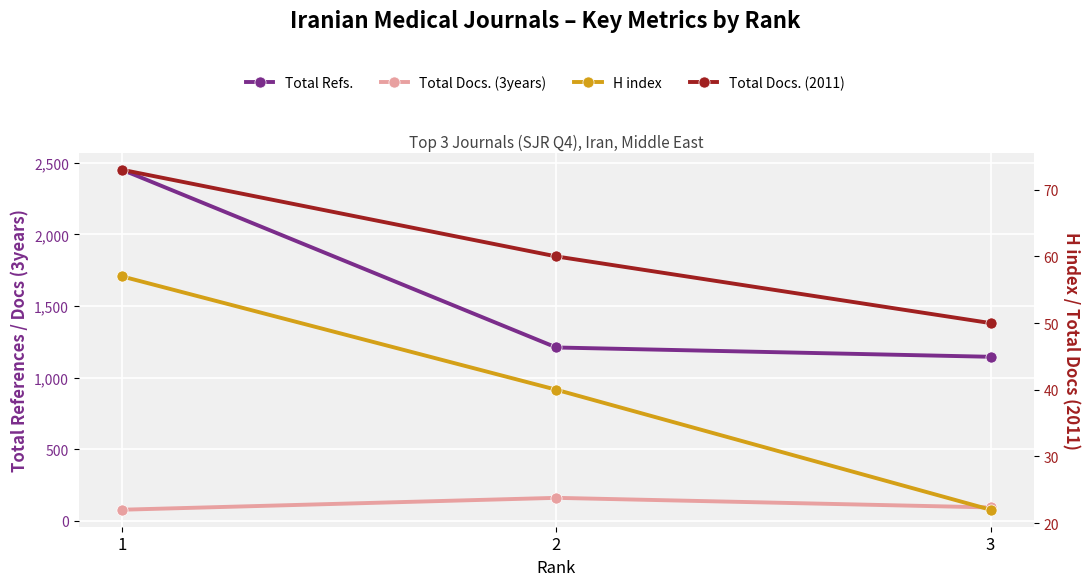

Which series has the widest spread of values?

Total Refs.